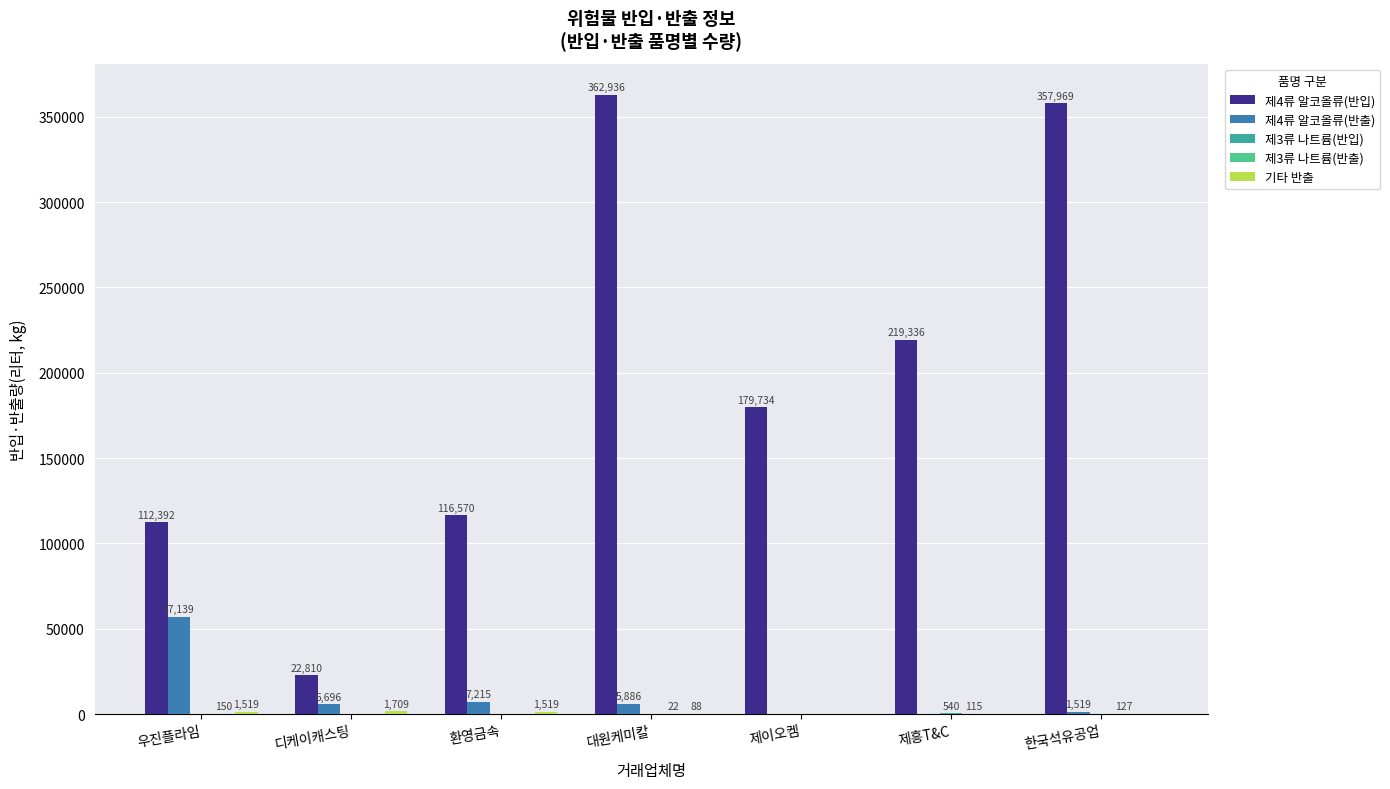

Which label corresponds to the largest value in the chart?

대원케미칼